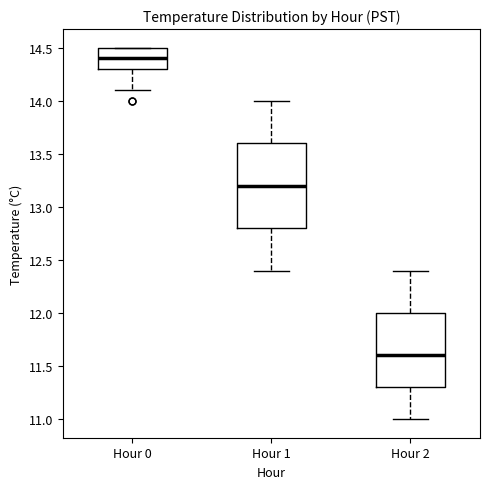

Which box's median line is the highest?

Hour 0